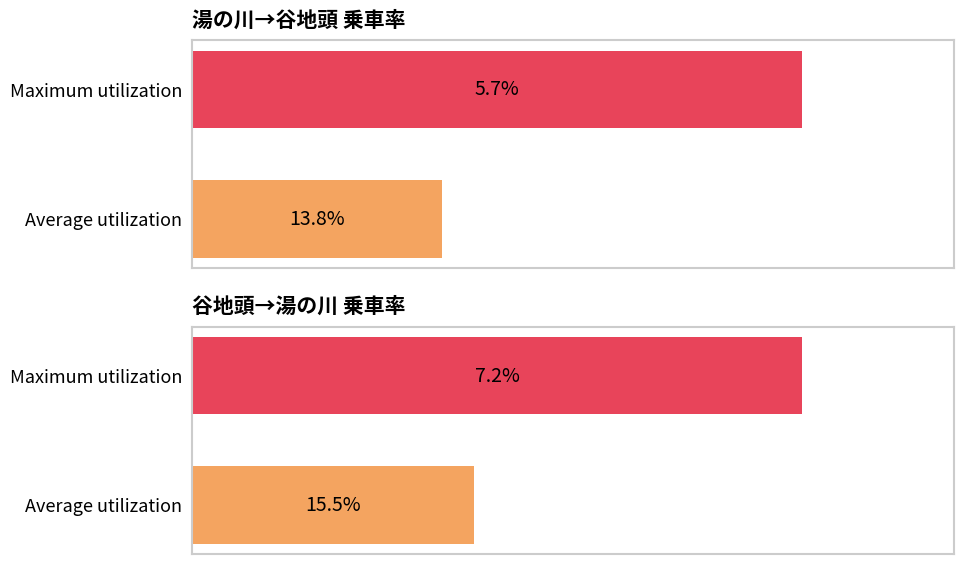

List the labels in order of 湯の川→谷地頭 (outbound) value, smallest first.

Average utilization, Maximum utilization